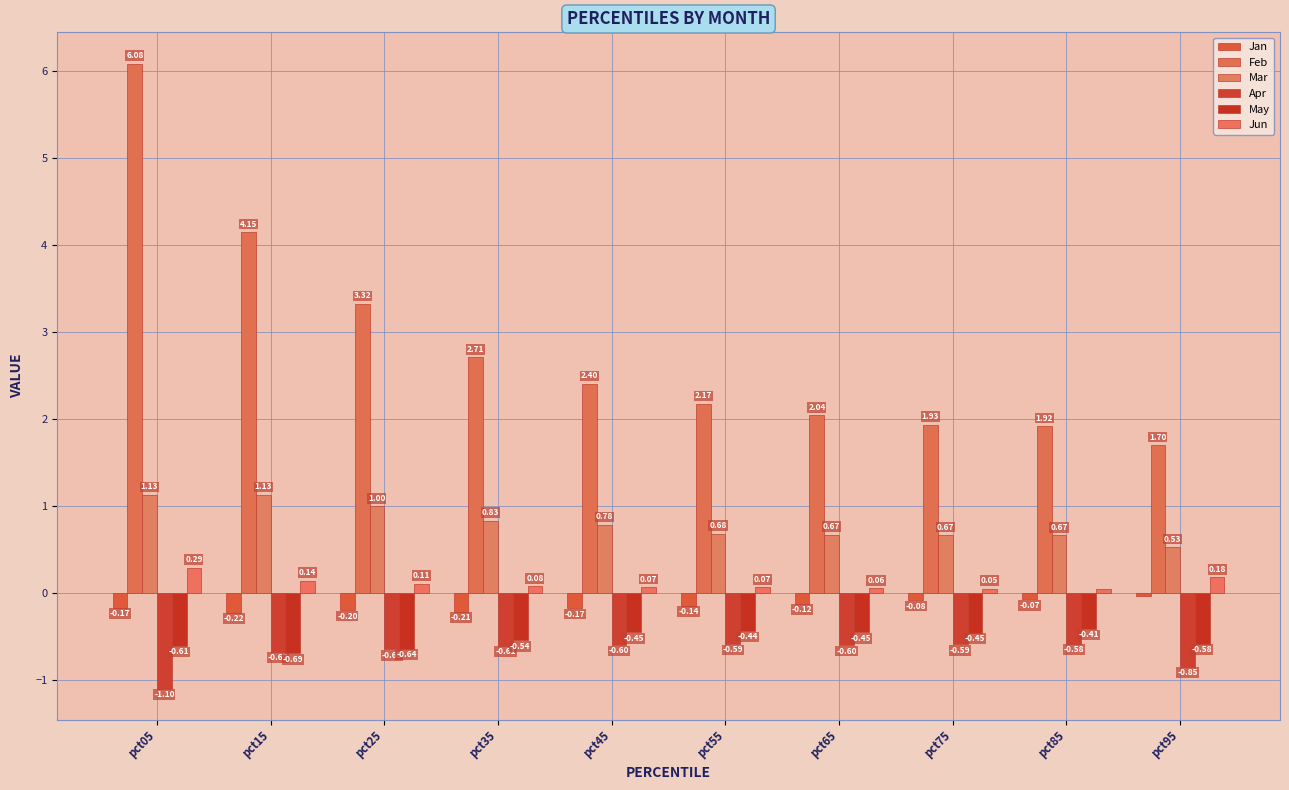

List the series in order of their peak value, lowest first.

Apr, May, Jan, Jun, Mar, Feb